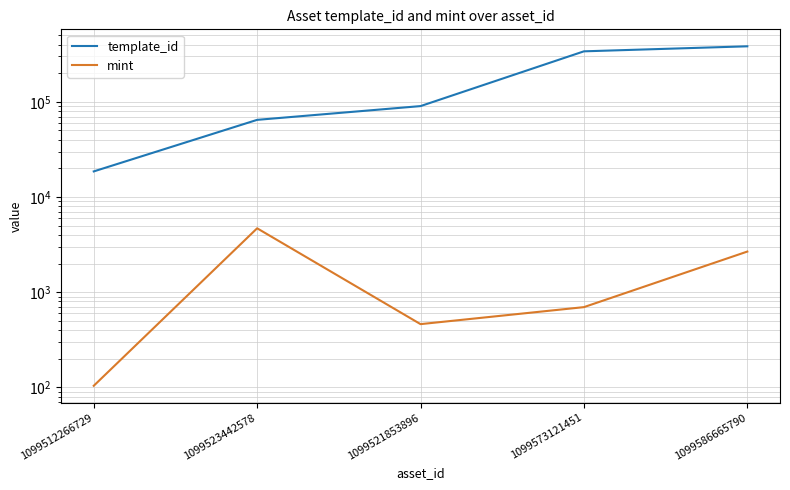

The template_id series shows 64660 at 1099523442578. True or false?

True